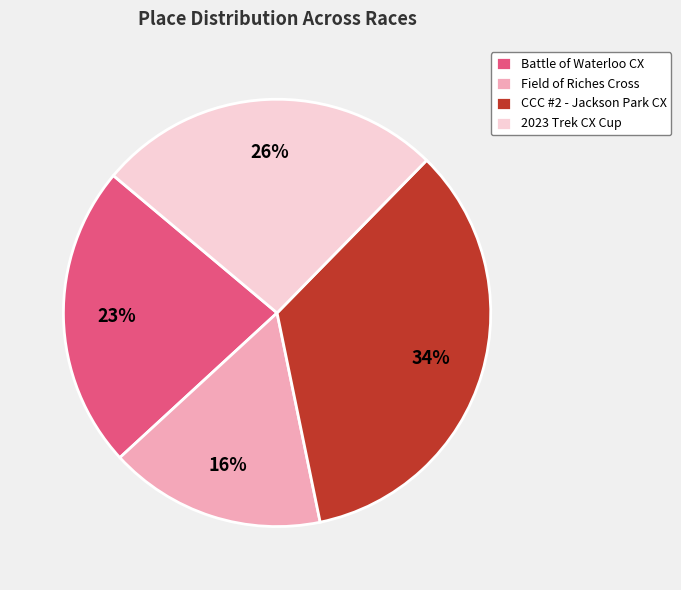

How many segments does this pie chart have?

4